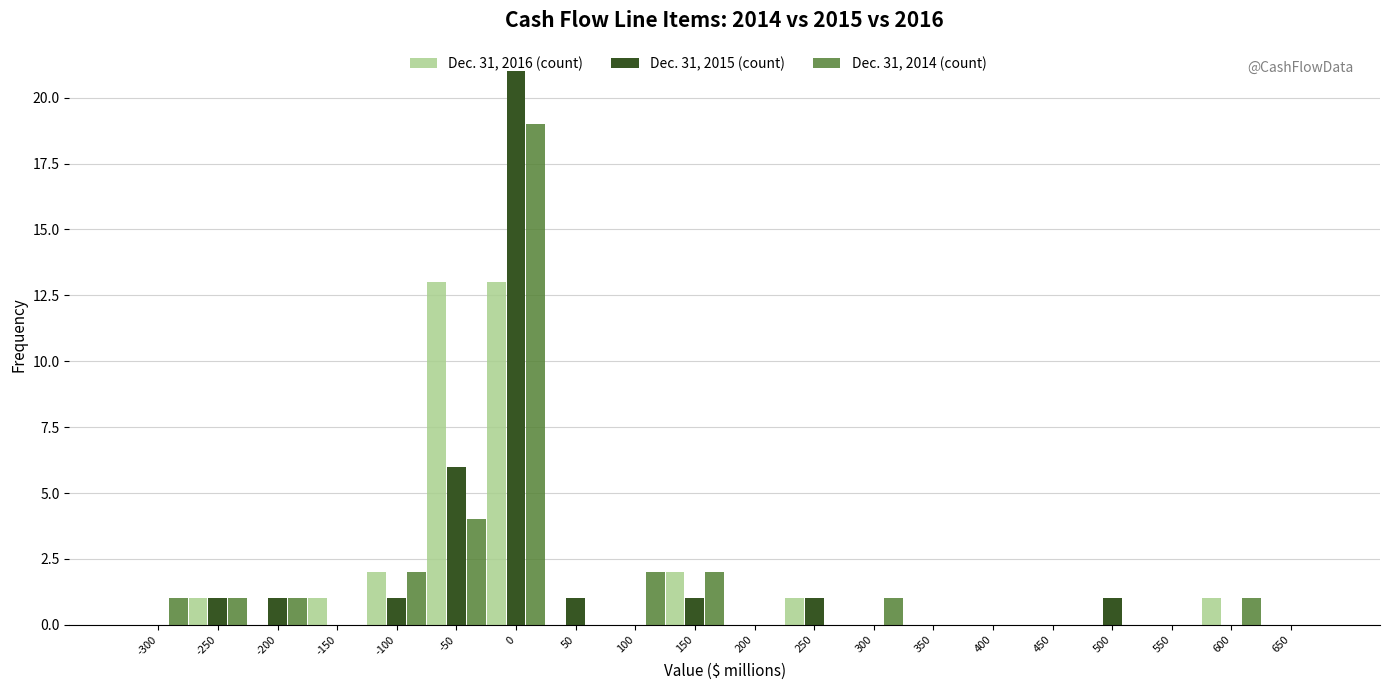

Is it true that Dec. 31, 2016 (count) equals 2 at 150?

True